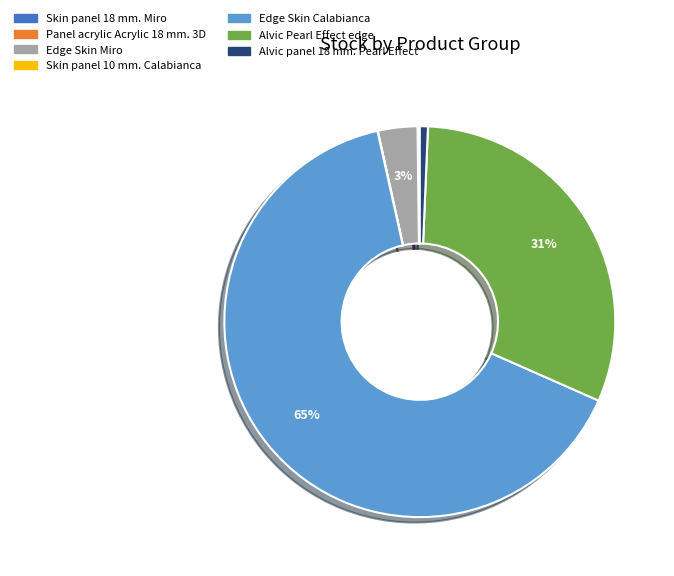

True or false: Alvic Pearl Effect edge accounts for 38% of the total.

False